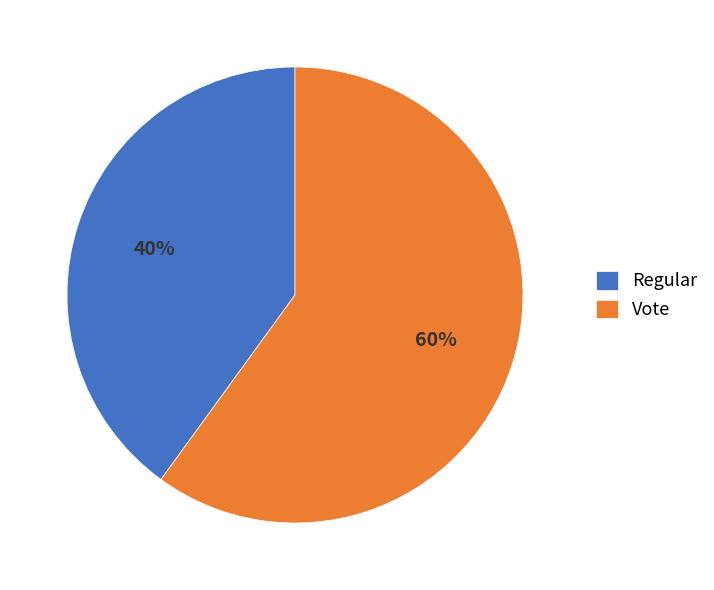

To the nearest percent, what portion does Vote represent?

60%